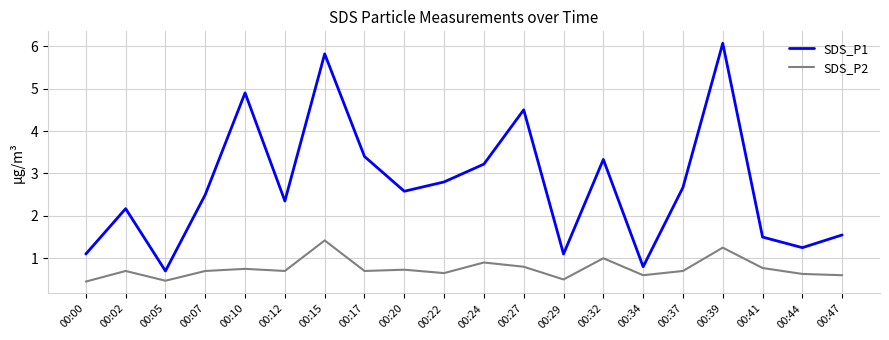

Which series has the largest total across all categories?

SDS_P1